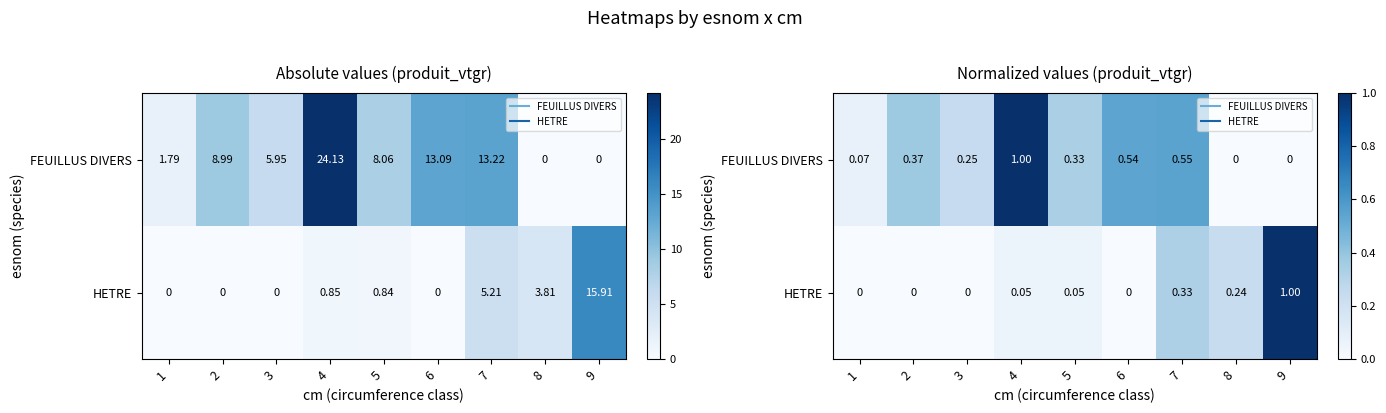

List the labels in order of FEUILLUS DIVERS value, largest first.

4, 7, 6, 2, 5, 3, 1, 8, 9